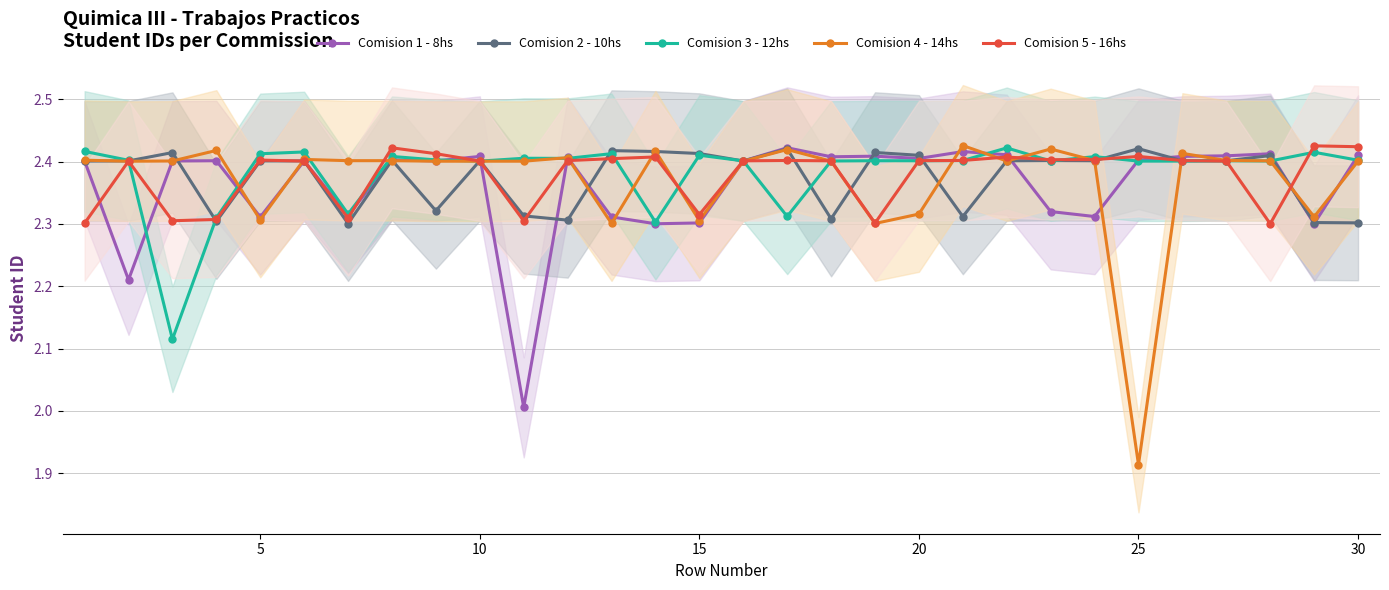

The value of Comision 1 - 8hs at 15 is 1.1. True or false?

False